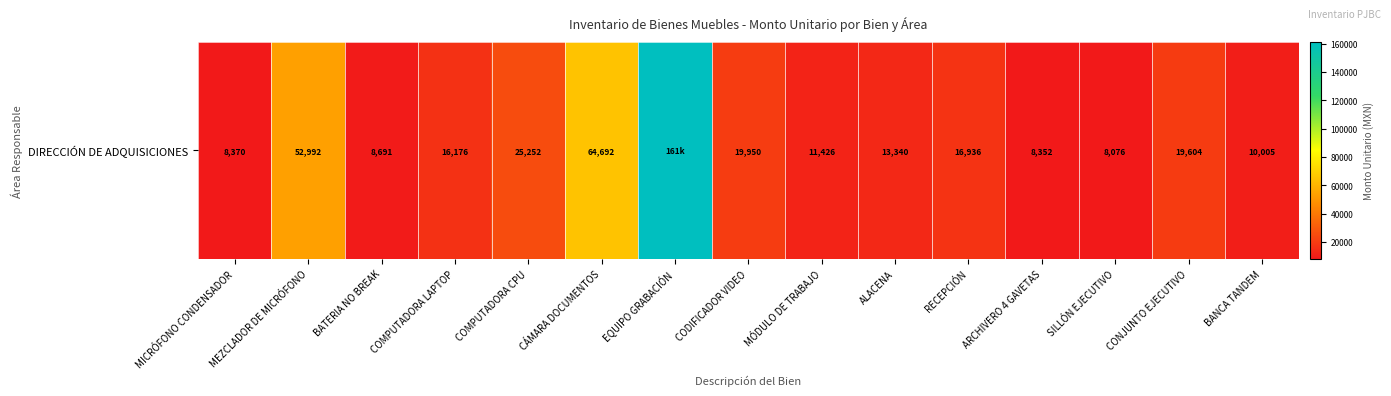

Which label corresponds to the largest value in the chart?

EQUIPO GRABACIÓN